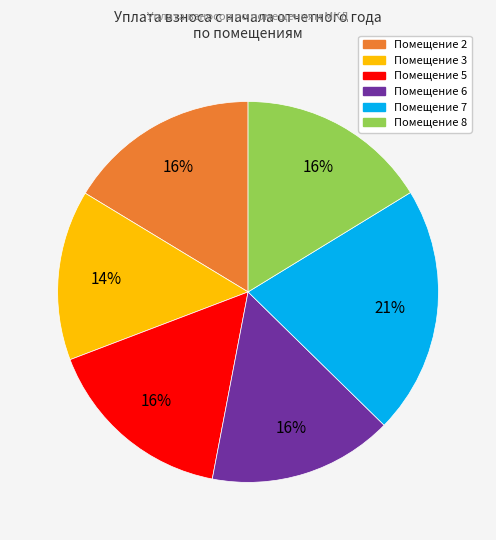

Does any single category account for the majority?

No